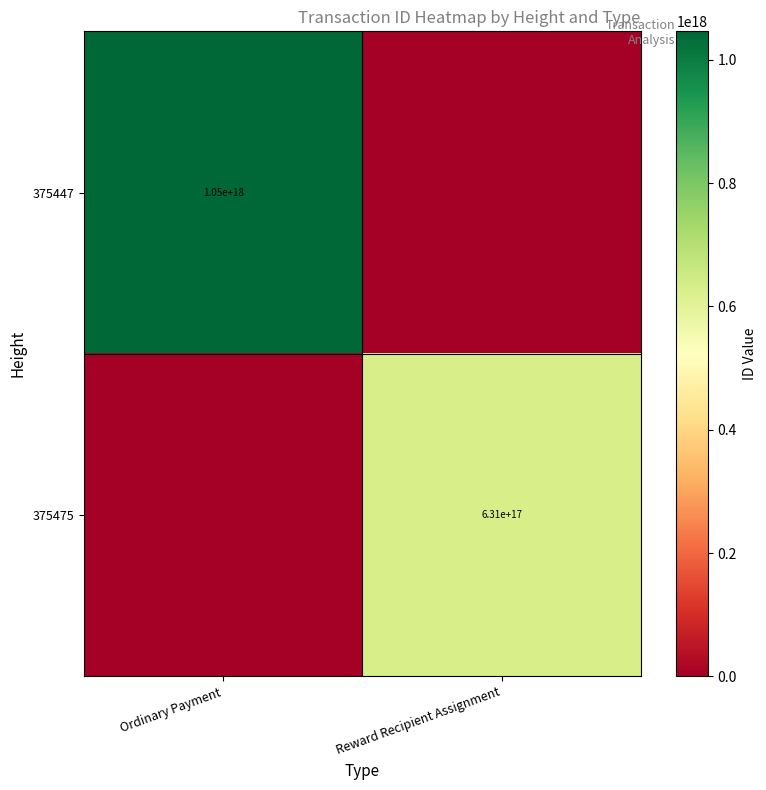

The 375447 series shows 240794730849232608 at Ordinary Payment. True or false?

False